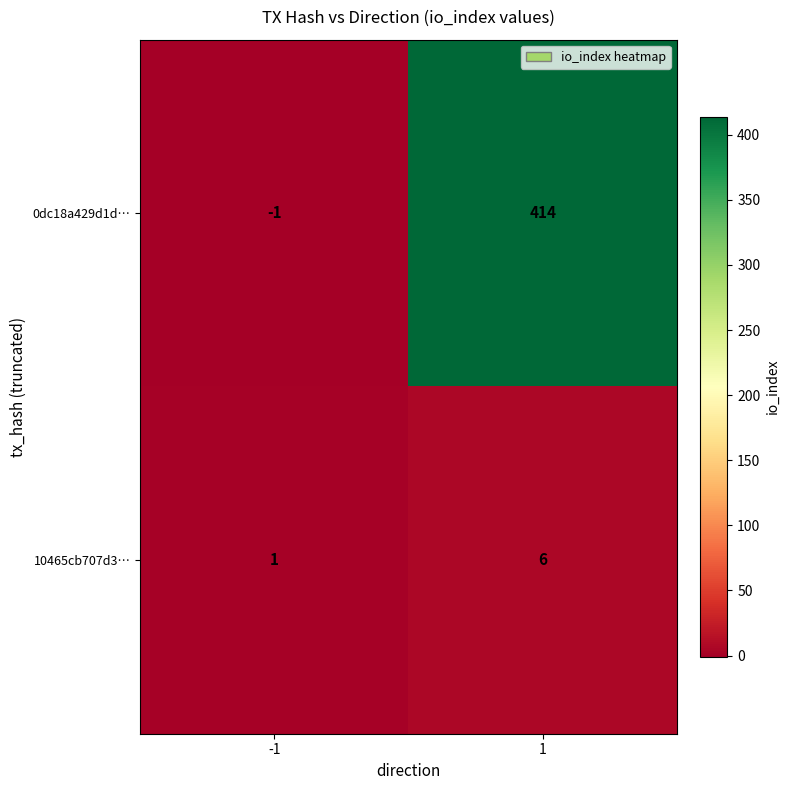

True or false: 0dc18a429d1d… has a value of 414 at 1.

True